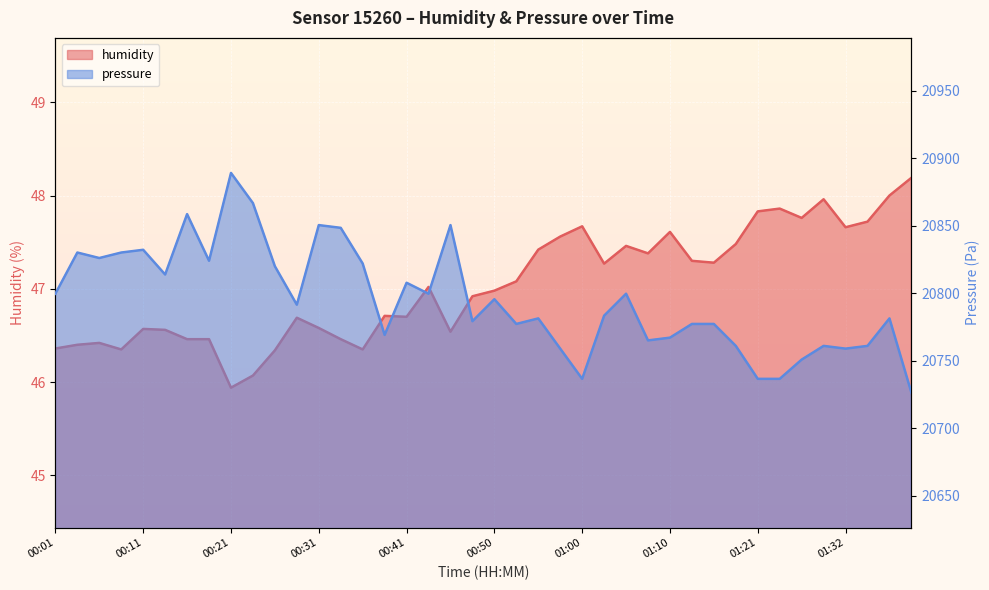

What is the difference between the maximum and minimum values in the humidity series?

2.2